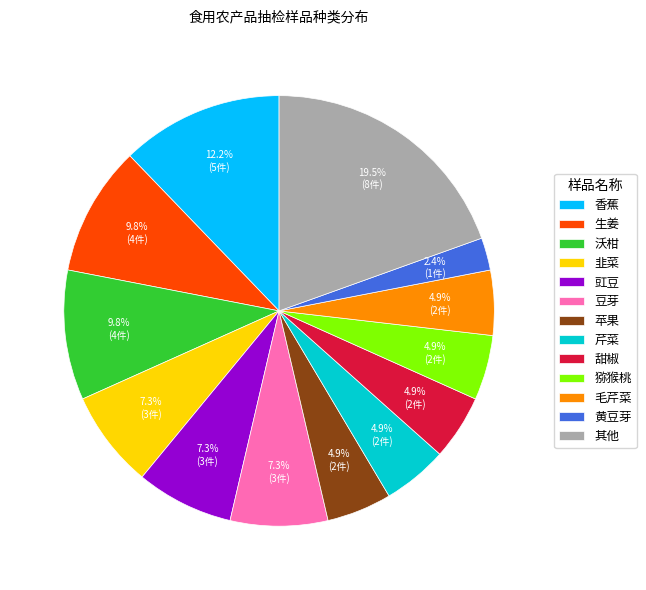

Which has a higher value, 甜椒 or 沃柑?

沃柑